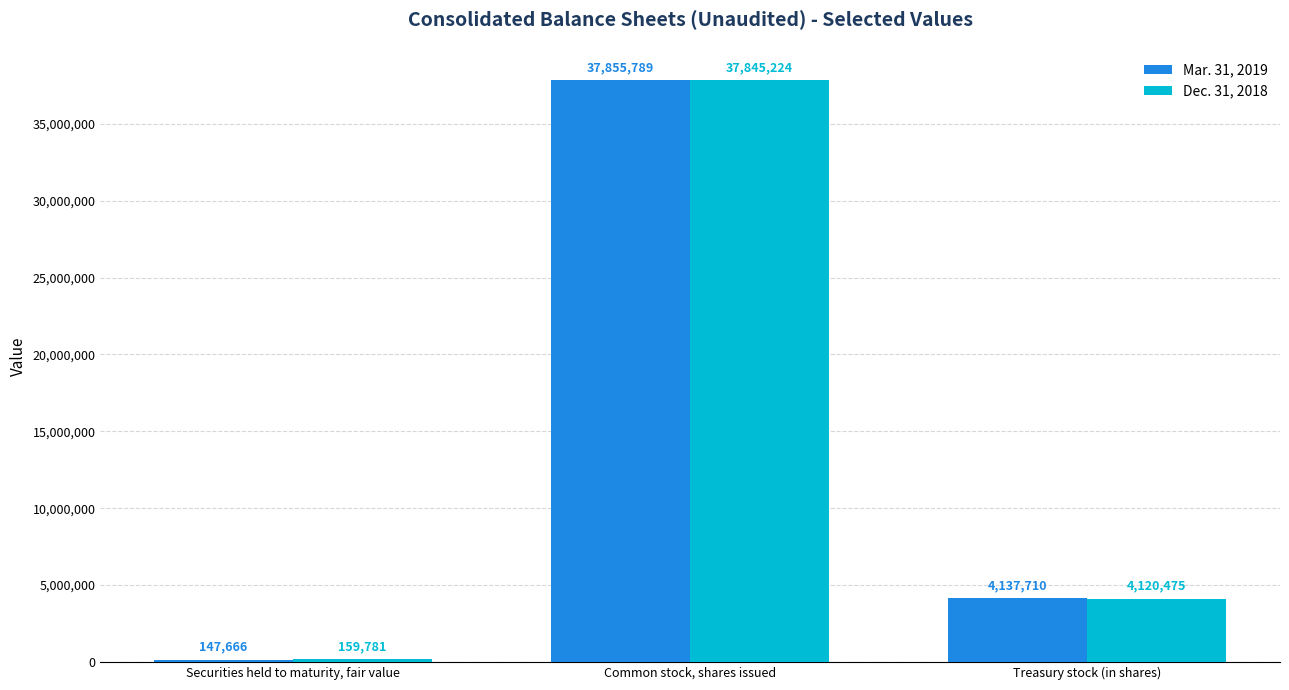

Reading left to right, what are all the values shown in this chart?

Mar. 31, 2019: 147666	37855789	4137710
Dec. 31, 2018: 159781	37845224	4120475